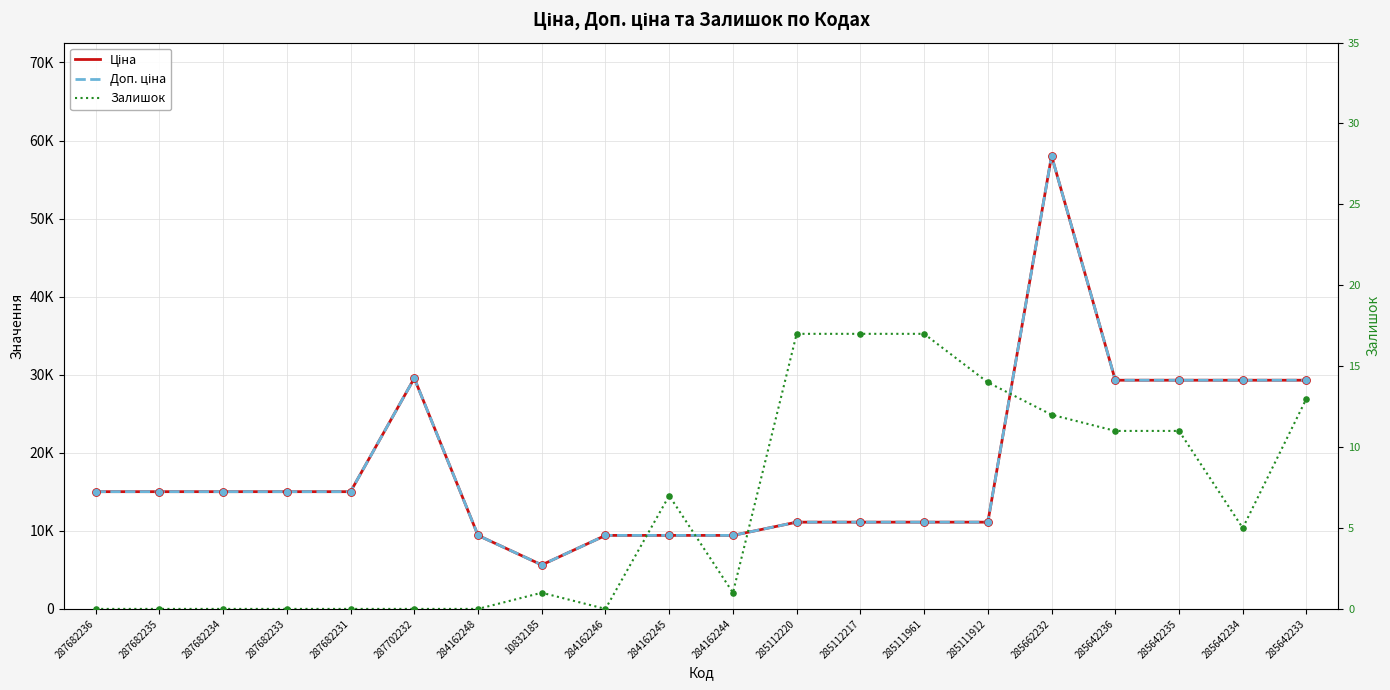

Which series reaches the maximum Y coordinate?

Ціна